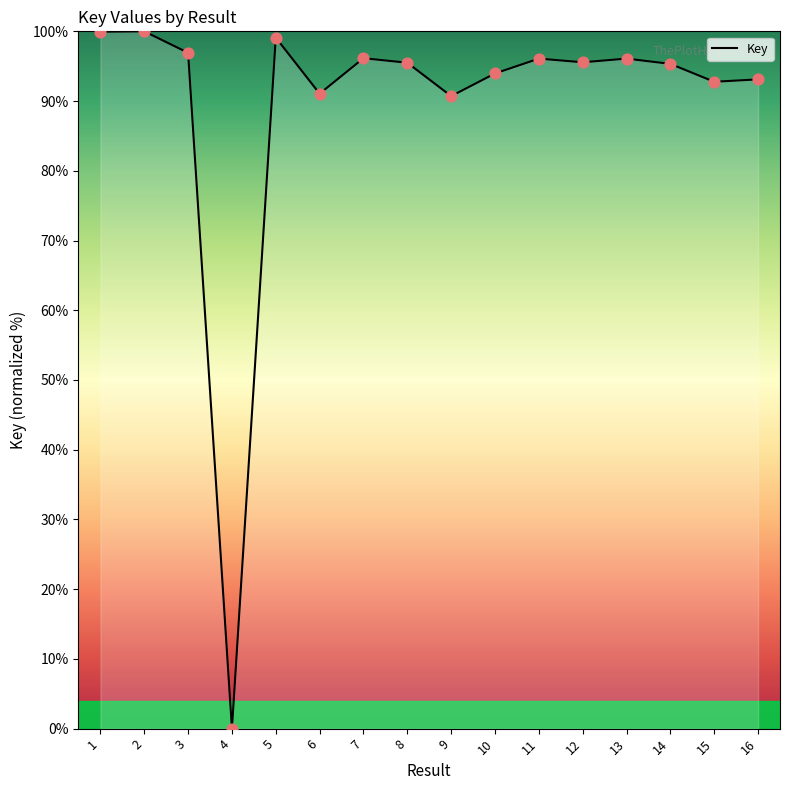

What is the ratio of the value at 11 to the value at 16?

1.0